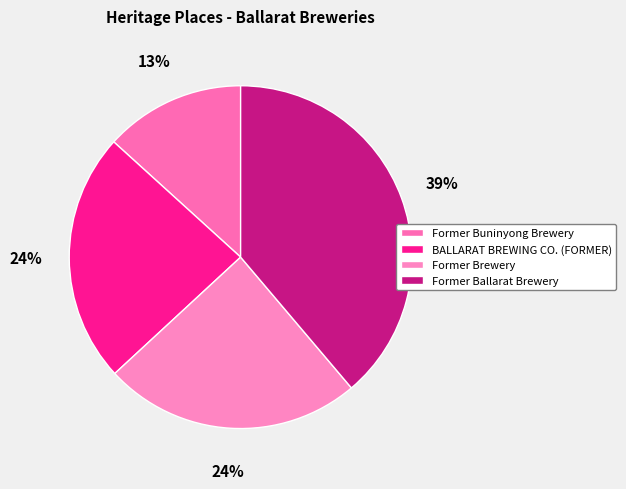

Count the number of slices in the pie.

4